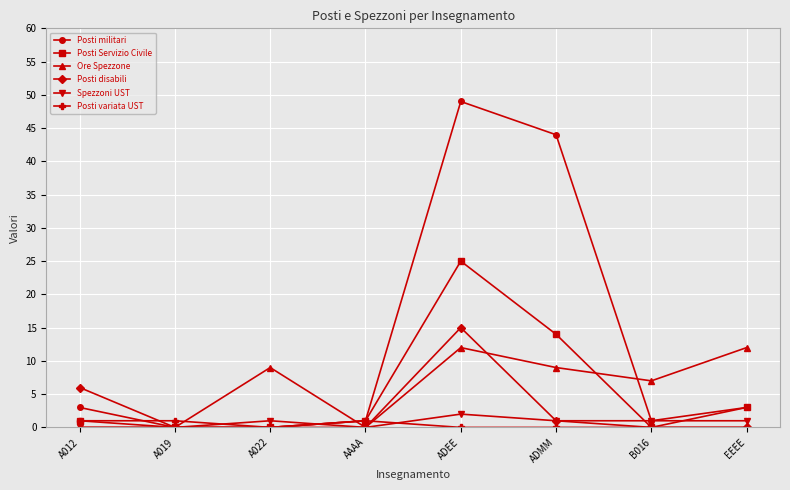

Is this an area chart (filled region under the line)?

No